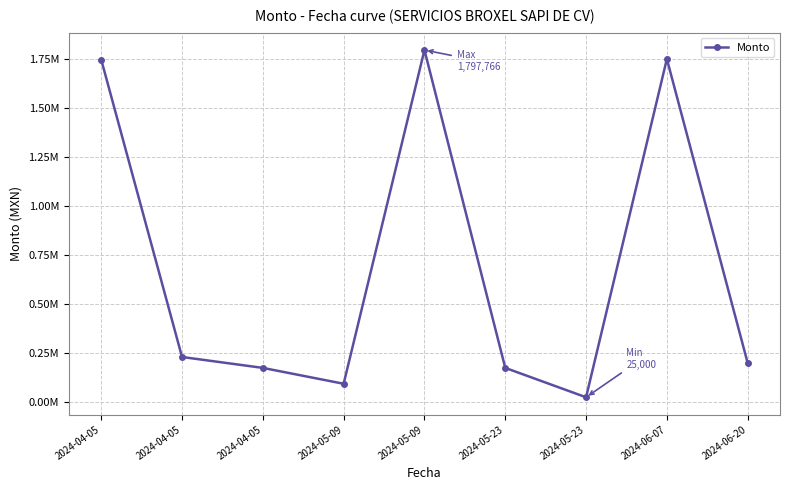

Which has a higher value, 2024-05-09 or 2024-05-23?

2024-05-23